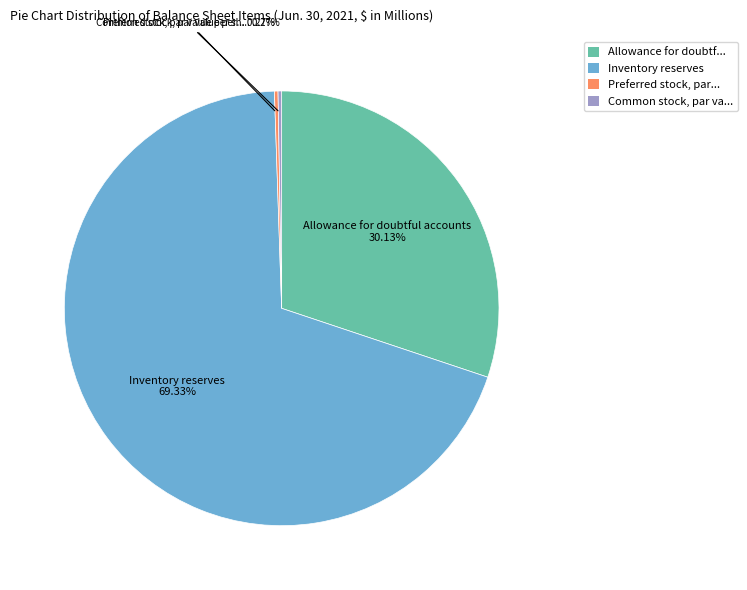

Does any single category account for the majority?

Yes